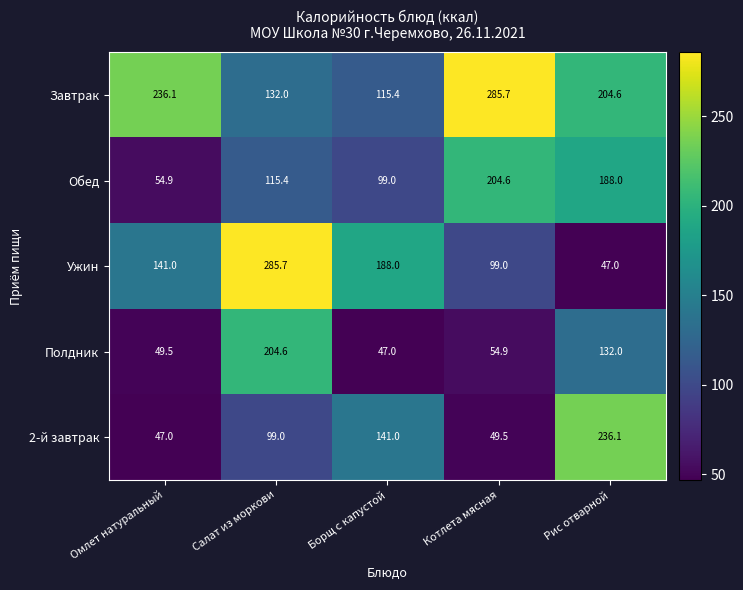

Which series changed the most between Омлет натуральный and Котлета мясная?

Обед